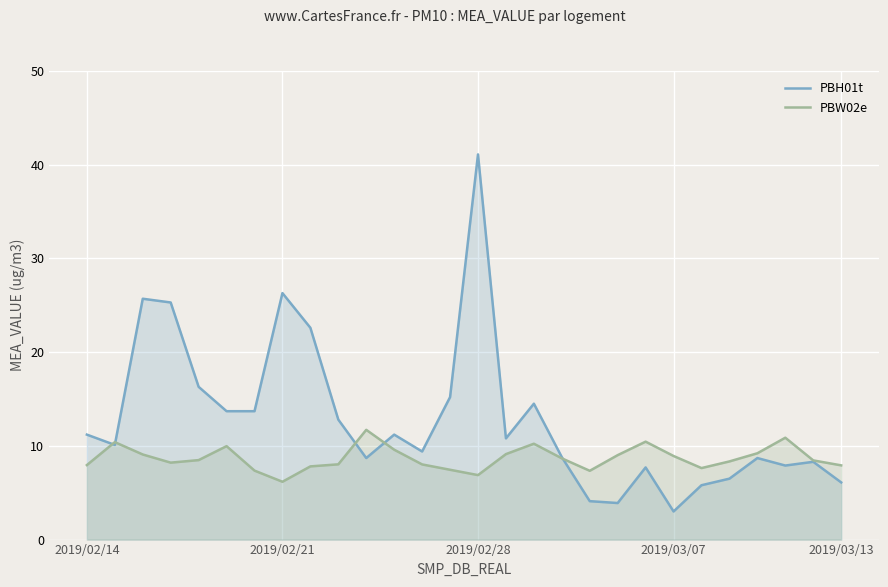

Read the PBW02e value at 2019/02/28.

6.9